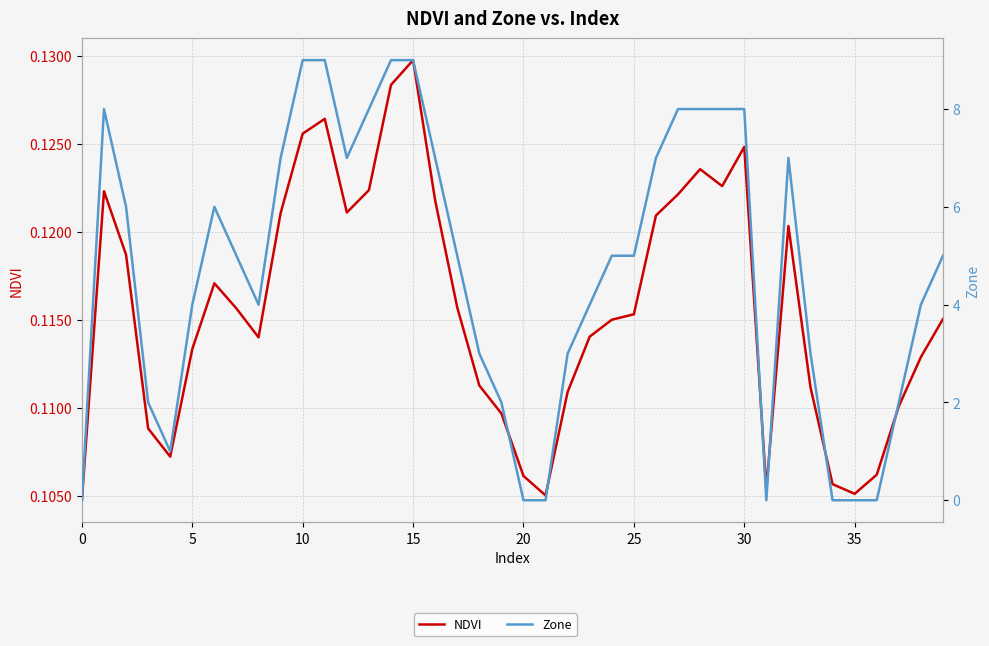

Is the value of Zone at 22 greater than the value of NDVI at 24?

Yes